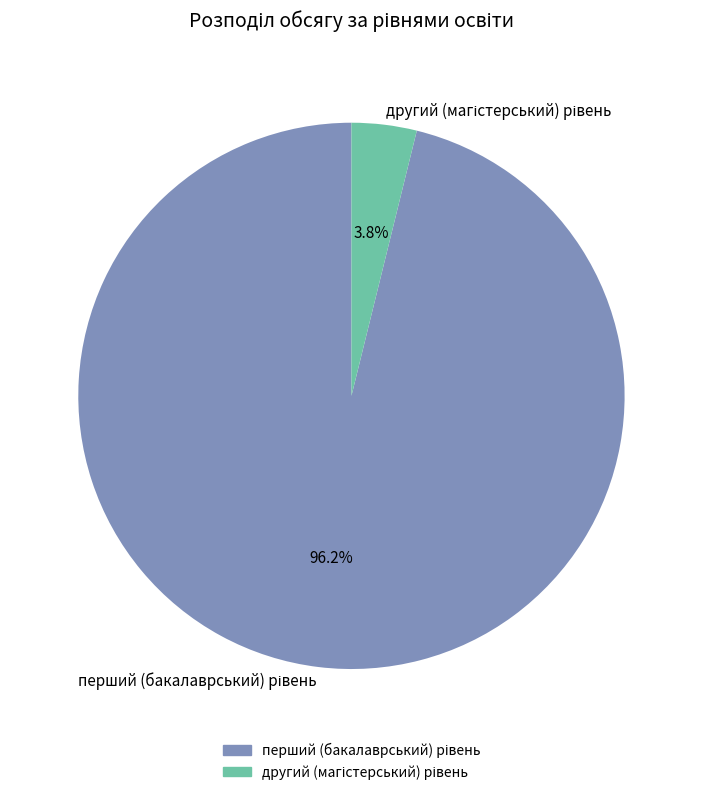

How many slices are in this pie chart?

2